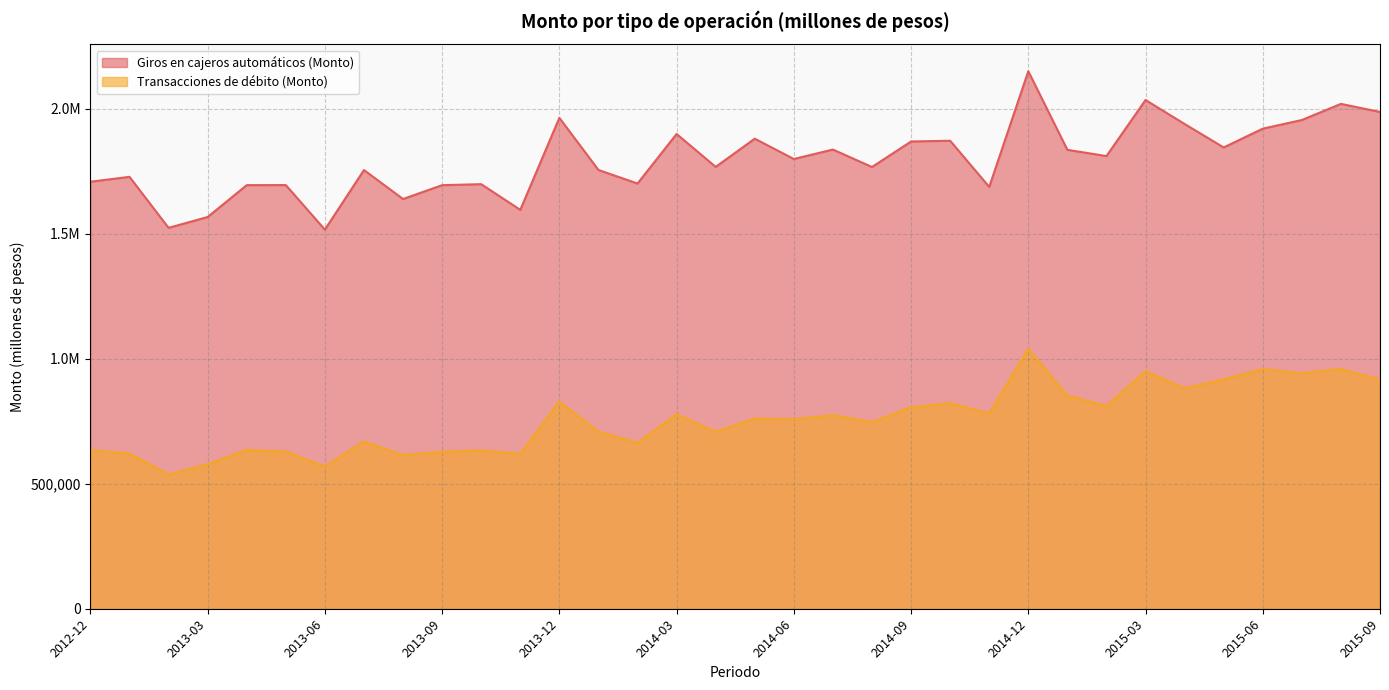

What is the sum of the Giros en cajeros automáticos (Monto) values at 2015-09 and 2014-12?

4136654.1